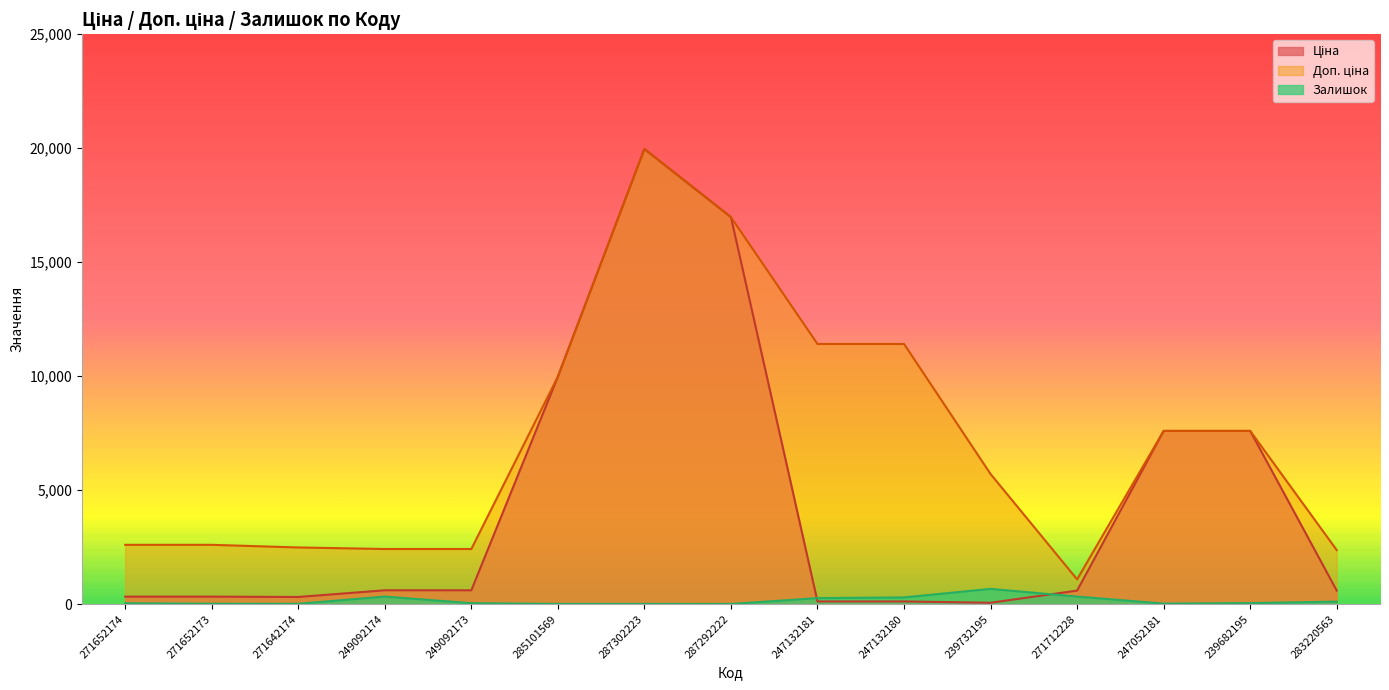

How many data points in Доп. ціна are less than 5705?

7